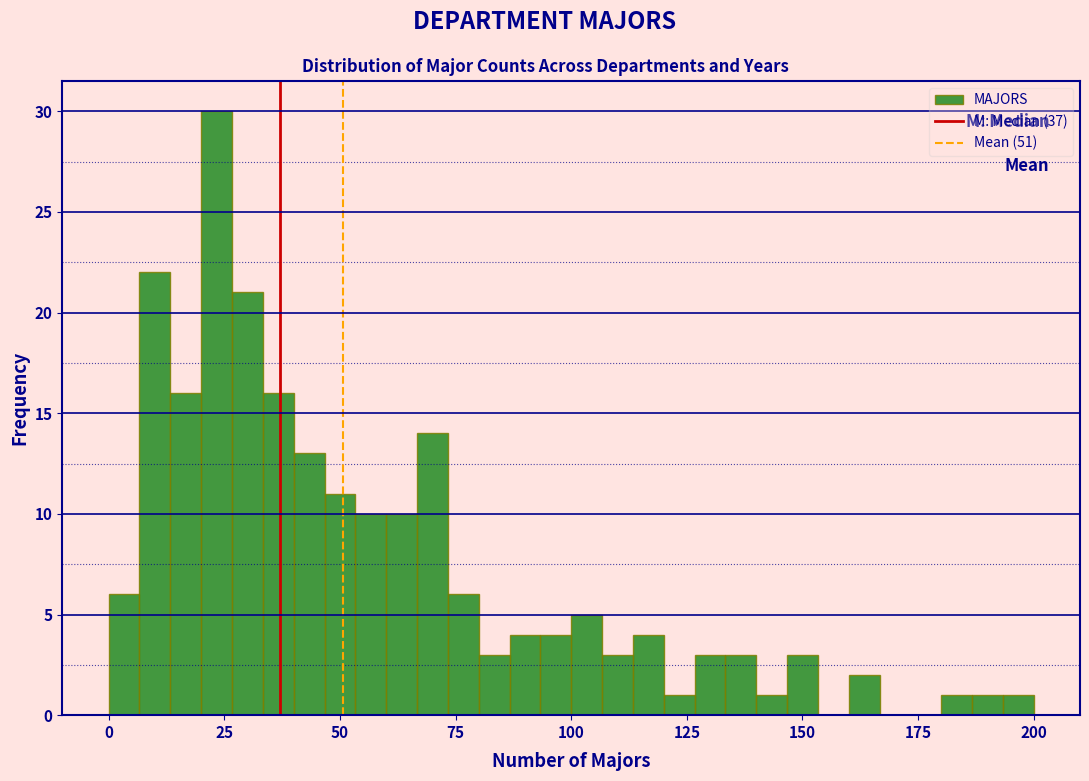

Around what value on the x-axis is the tallest bar? Give the approximate position of its centre, as read against the axis.

25